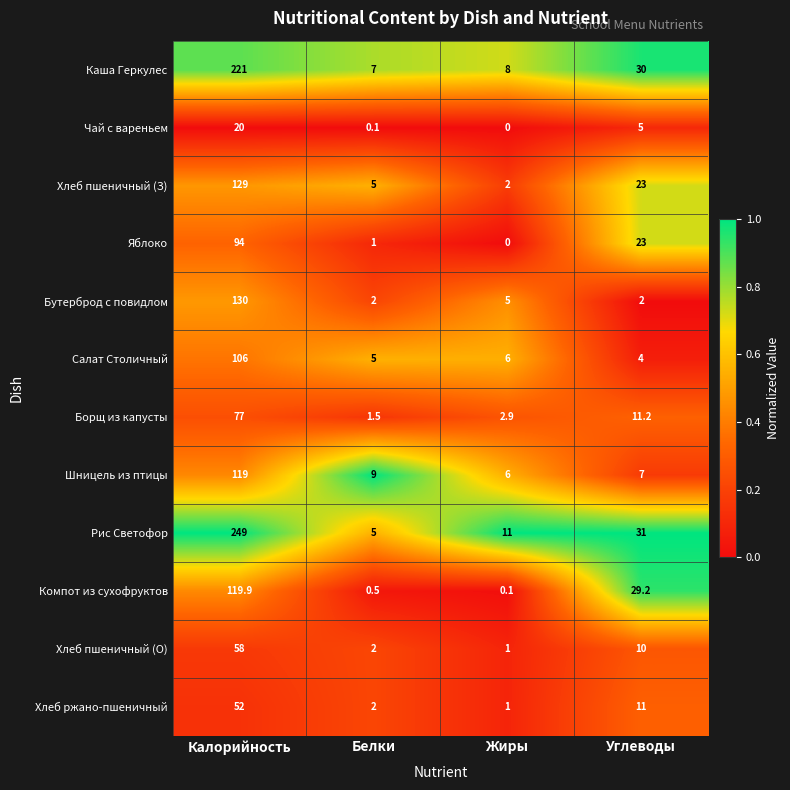

The value of Хлеб пшеничный (З) at Калорийность is 212.1. True or false?

False